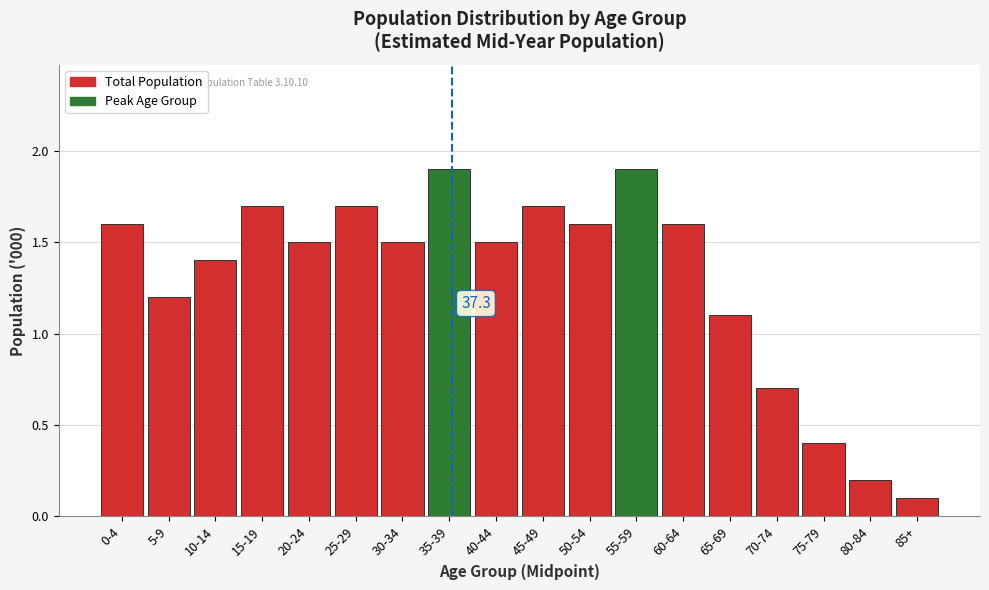

Reading right to left, extract all data points from this chart.

85+=0.1	80-84=0.2	75-79=0.4	70-74=0.7	65-69=1.1	60-64=1.6	55-59=1.9	50-54=1.6	45-49=1.7	40-44=1.5	35-39=1.9	30-34=1.5	25-29=1.7	20-24=1.5	15-19=1.7	10-14=1.4	5-9=1.2	0-4=1.6